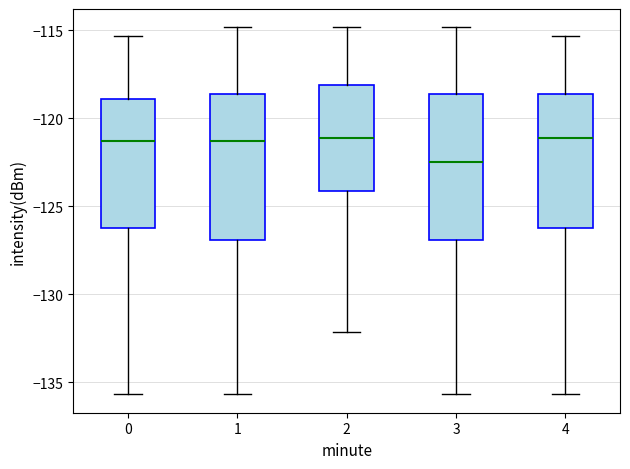

Where does the lower whisker of the box at x = 1 end on the y-axis? The values are not printed on the chart, so give them approximately, as read against the axis.

-135.5